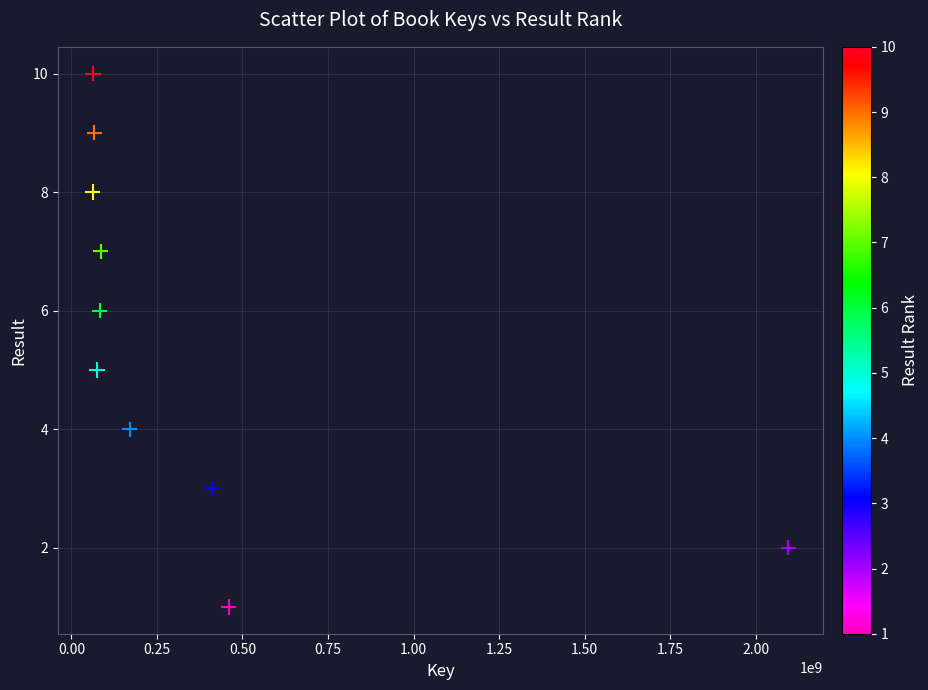

What is the range of Y values (max minus min)?

9